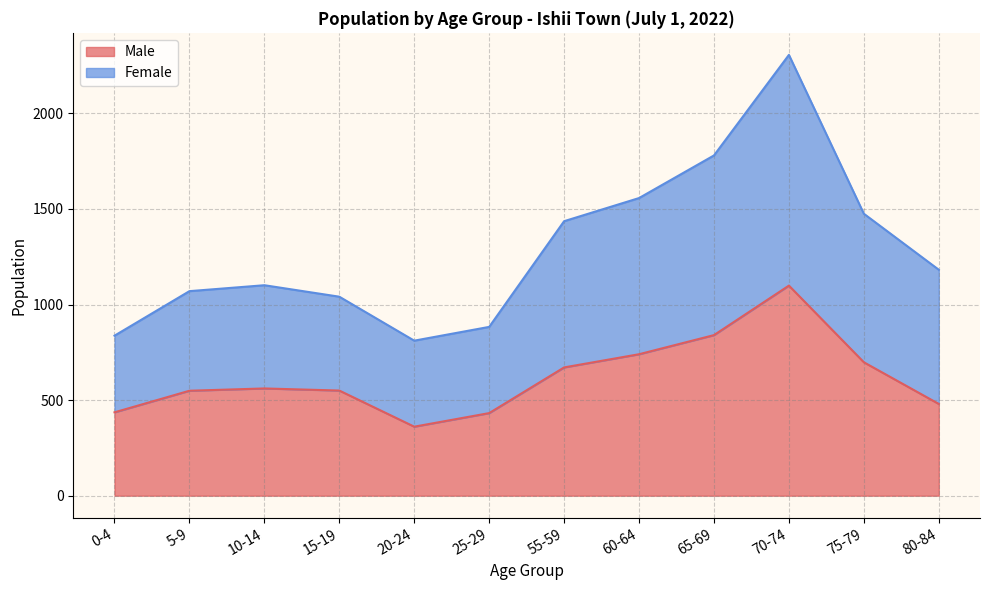

How many values in the Female series exceed 1182?

5